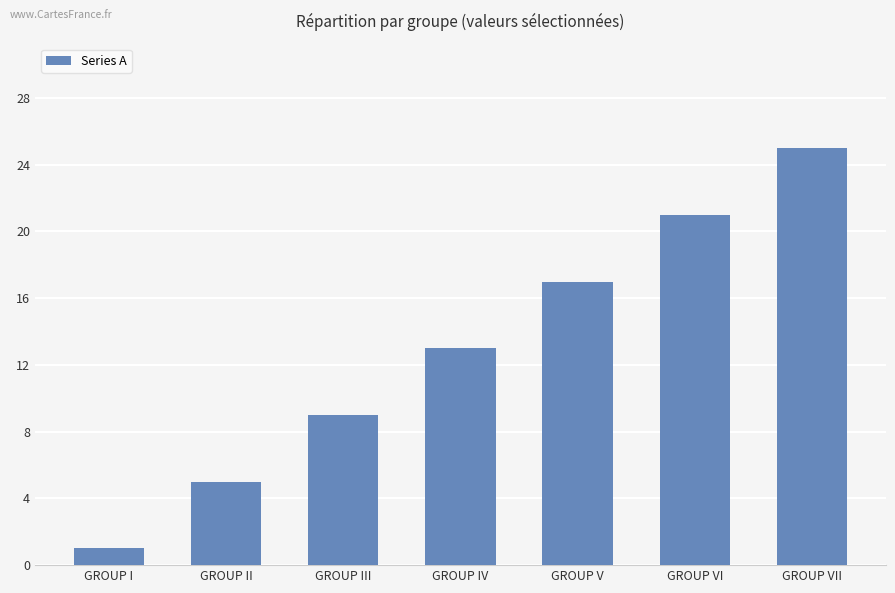

What is the difference between the maximum and minimum values?

24